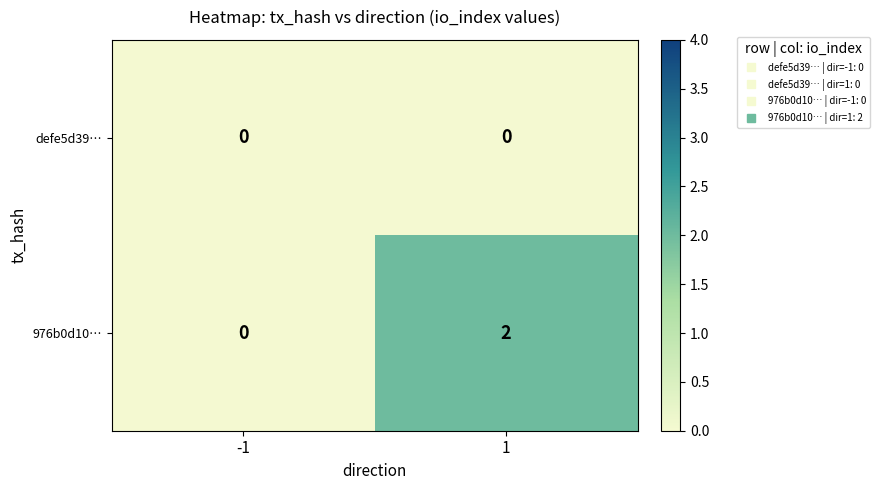

Between -1 and 1, which series saw the biggest shift?

976b0d10…